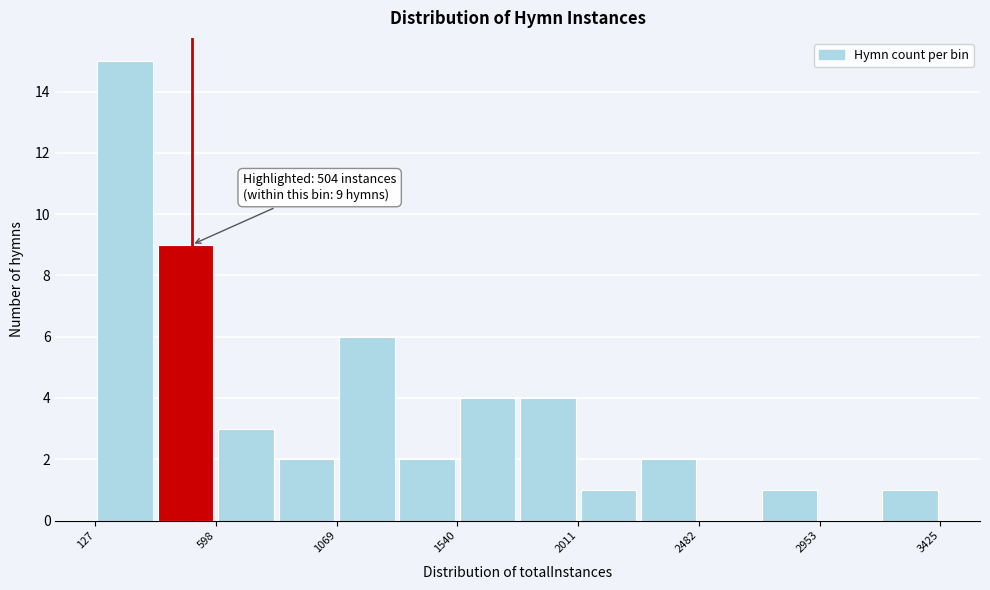

Over which range of the x-axis is the bar tallest?

150 to 350